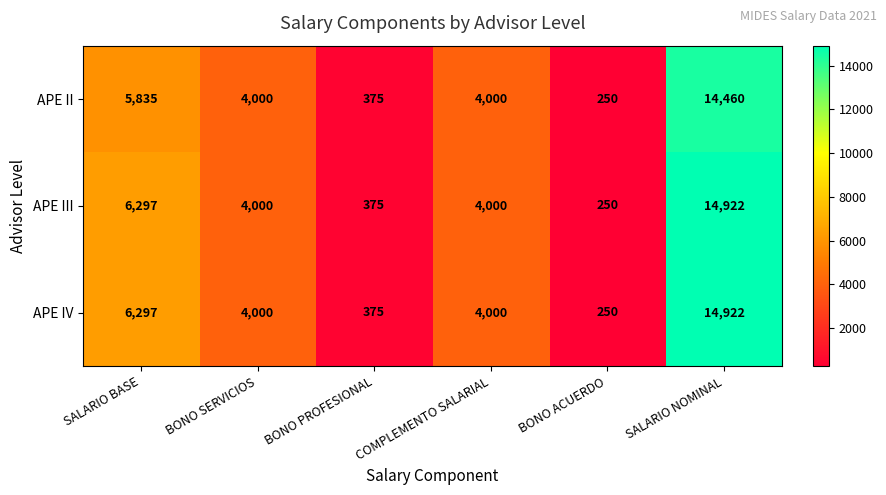

How many series are shown in this chart?

3